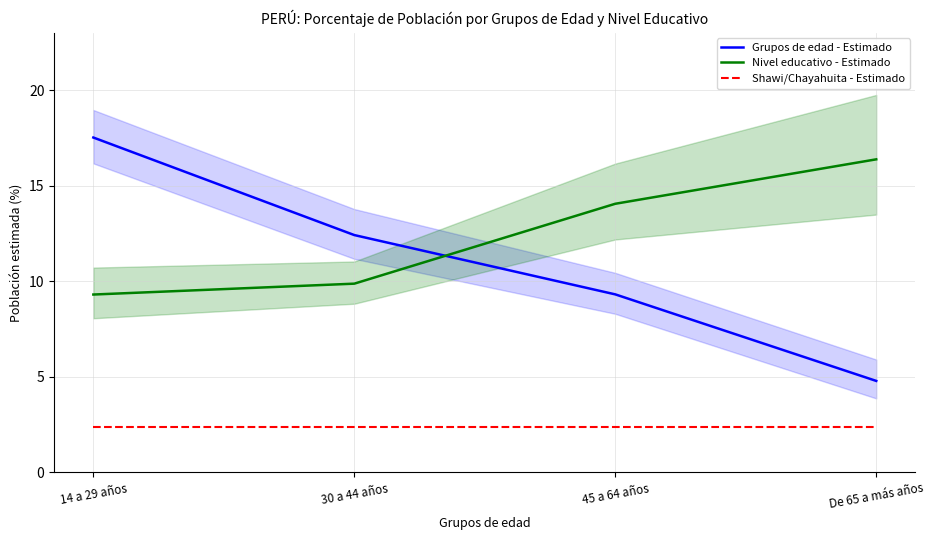

Reading right to left, transcribe all the data shown in this chart.

Grupos de edad - Estimado: De 65 a más años=4.8	45 a 64 años=9.3	30 a 44 años=12.4	14 a 29 años=17.5
Nivel educativo - Estimado: De 65 a más años=16.4	45 a 64 años=14.1	30 a 44 años=9.9	14 a 29 años=9.3
Shawi/Chayahuita - Estimado: De 65 a más años=2.4	45 a 64 años=2.4	30 a 44 años=2.4	14 a 29 años=2.4